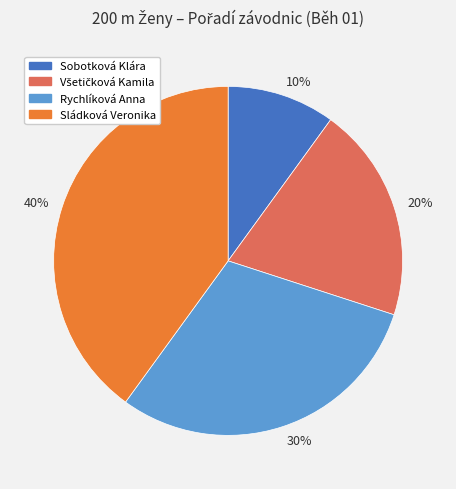

Is there a majority slice in this chart?

No